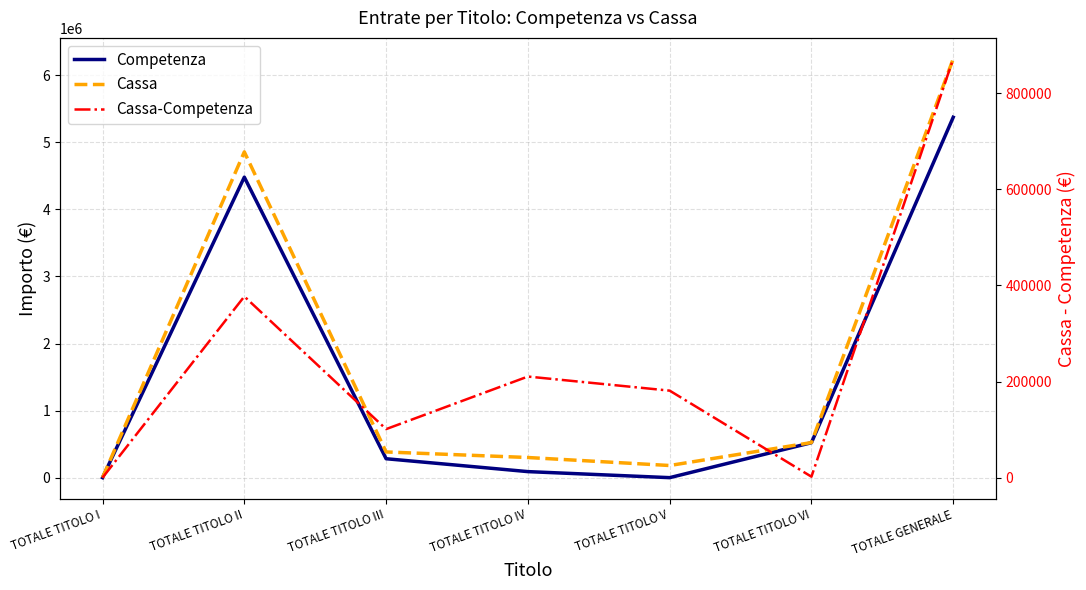

Rank the series by their average value, from lowest to highest.

Cassa-Competenza, Competenza, Cassa